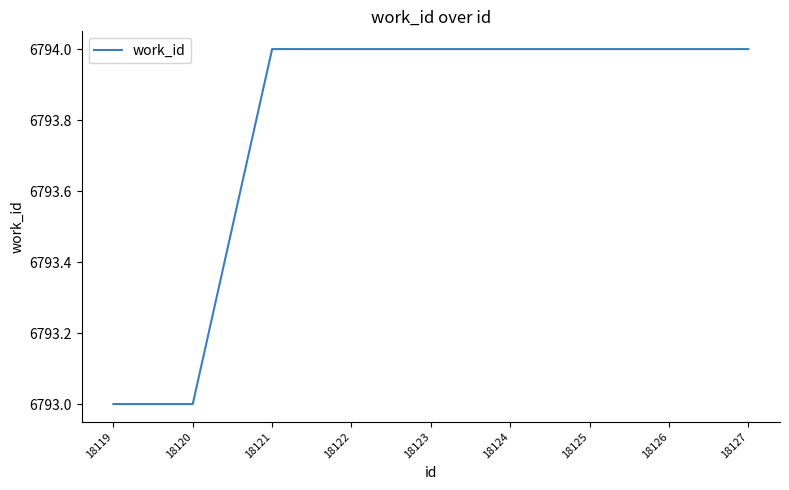

Reading left to right, list all the values displayed in this chart.

6793	6793	6794	6794	6794	6794	6794	6794	6794